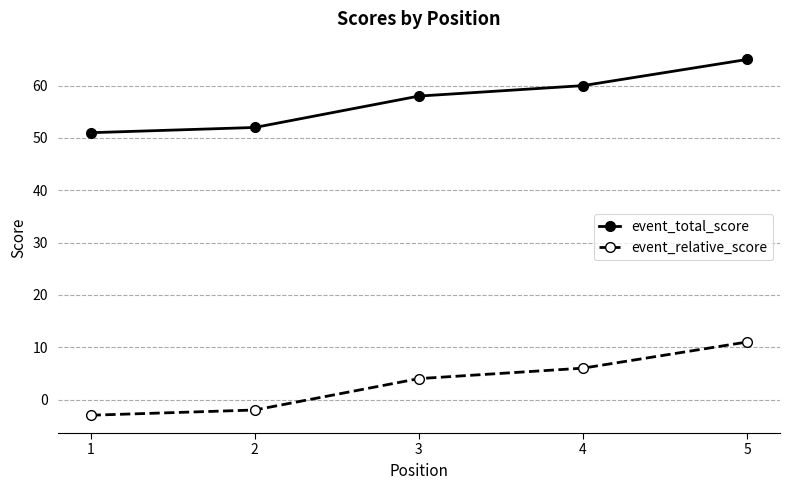

Read the event_total_score value at 3.

58